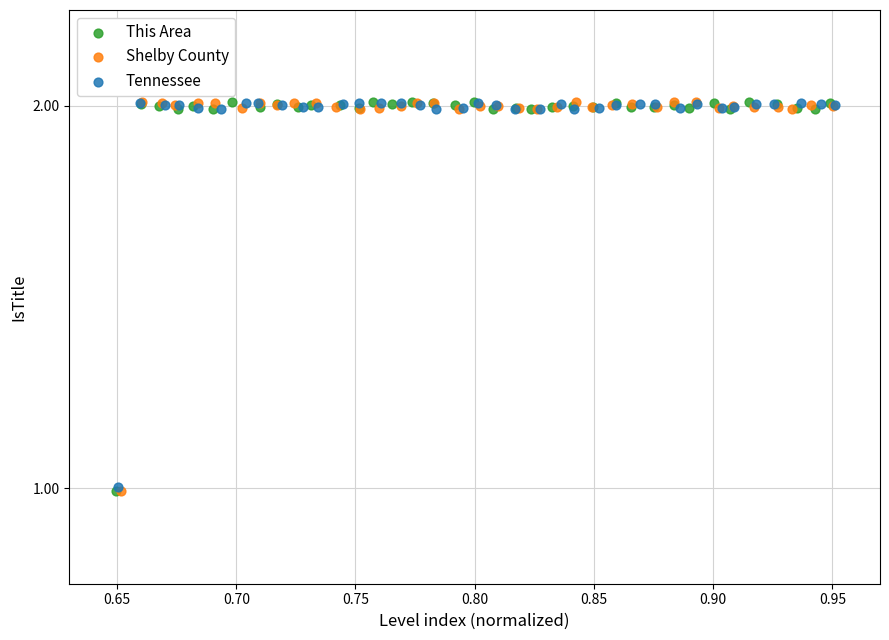

Which series has the largest Y range (max minus min)?

This Area